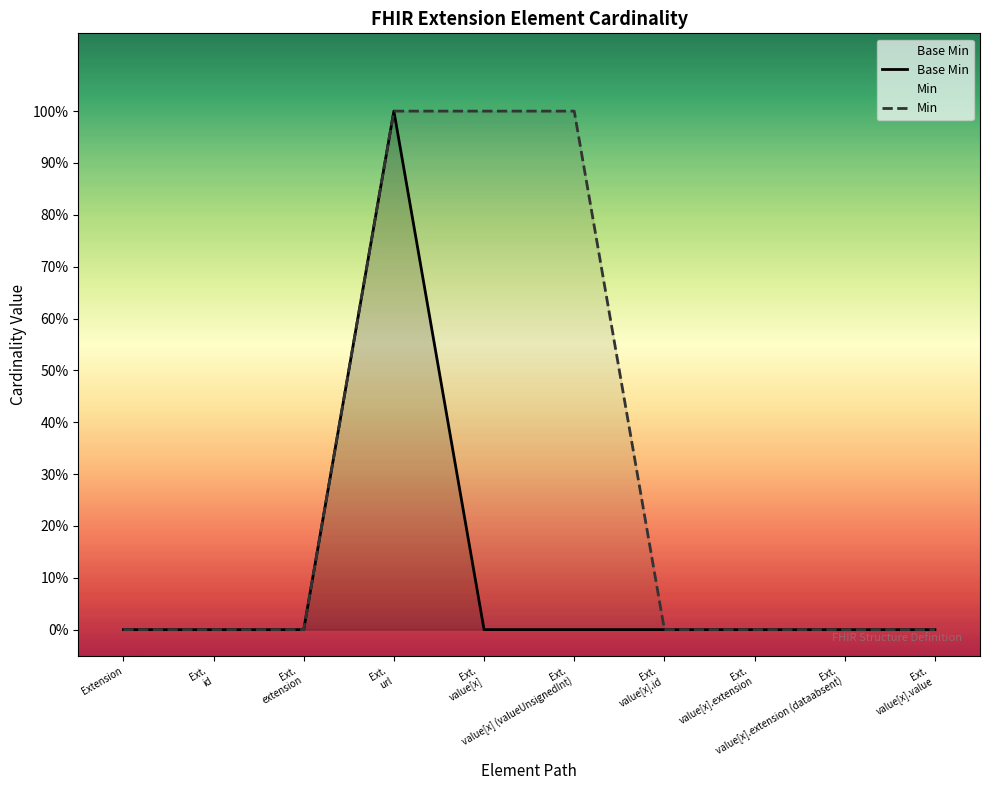

At how many categories does at least one series exceed 0?

3